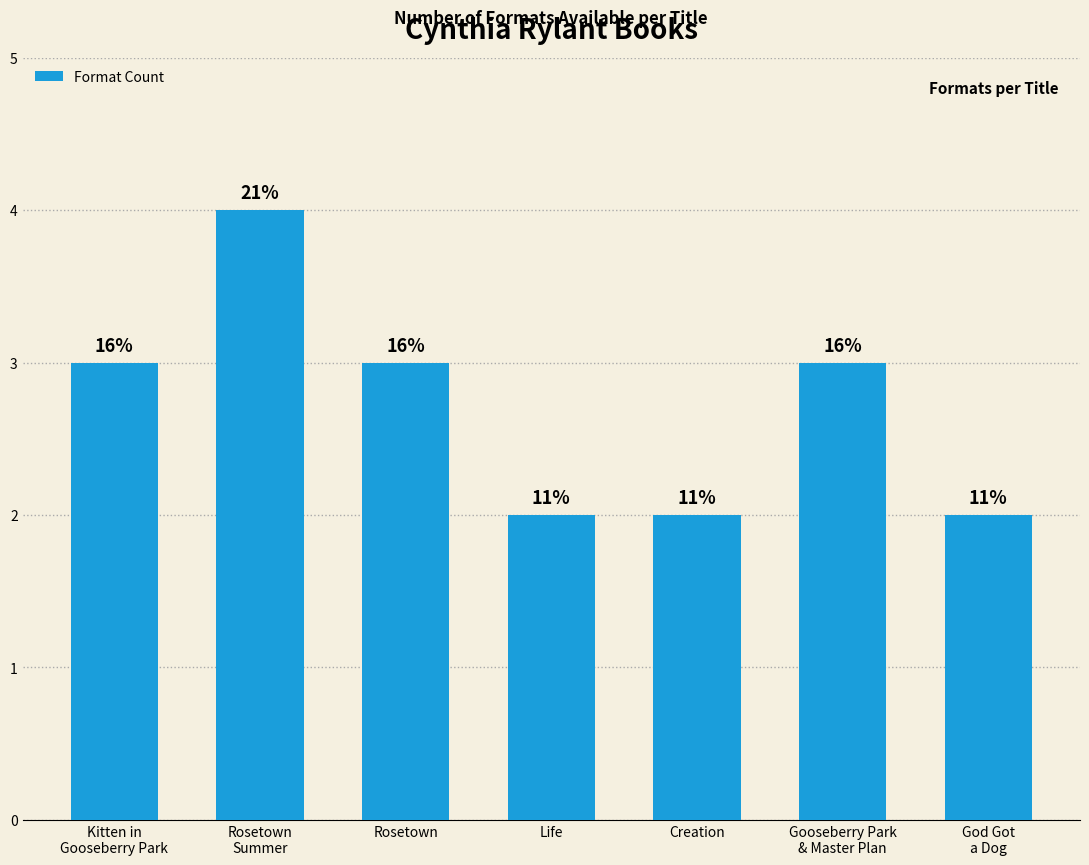

Reading right to left, transcribe all the data shown in this chart.

God Got
a Dog=2	Gooseberry Park
& Master Plan=3	Creation=2	Life=2	Rosetown=3	Rosetown
Summer=4	Kitten in
Gooseberry Park=3